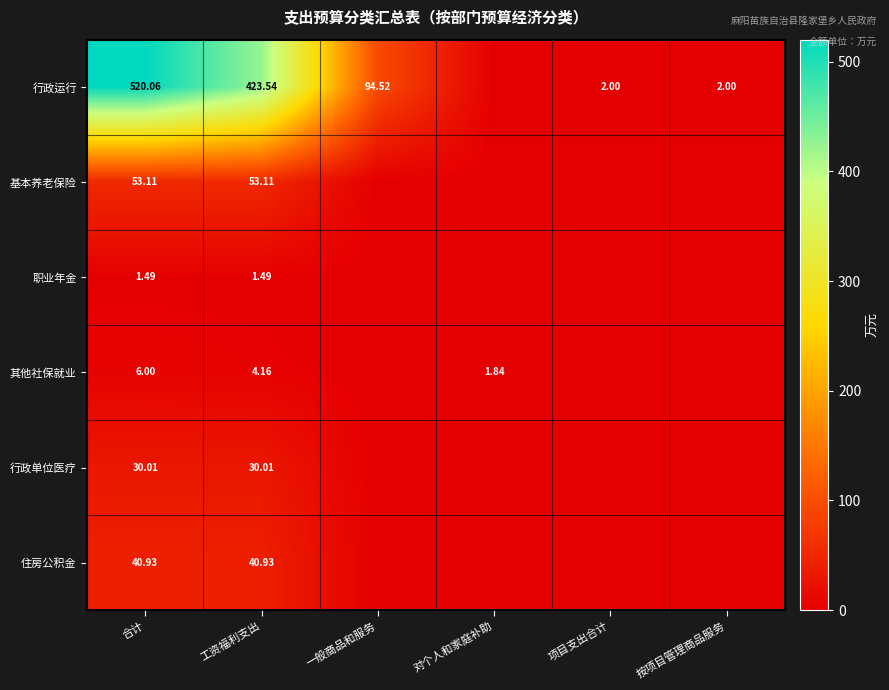

Which series changed the most between 合计 and 工资福利支出?

行政运行